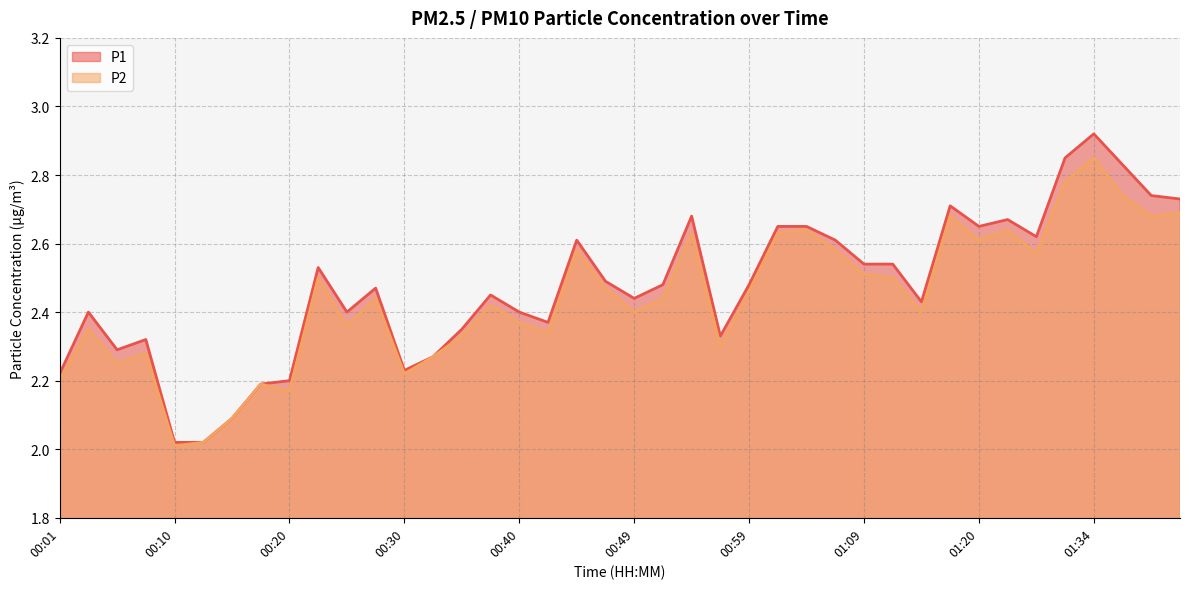

What is the value of the P1 point at the 5th from the left?

2.0